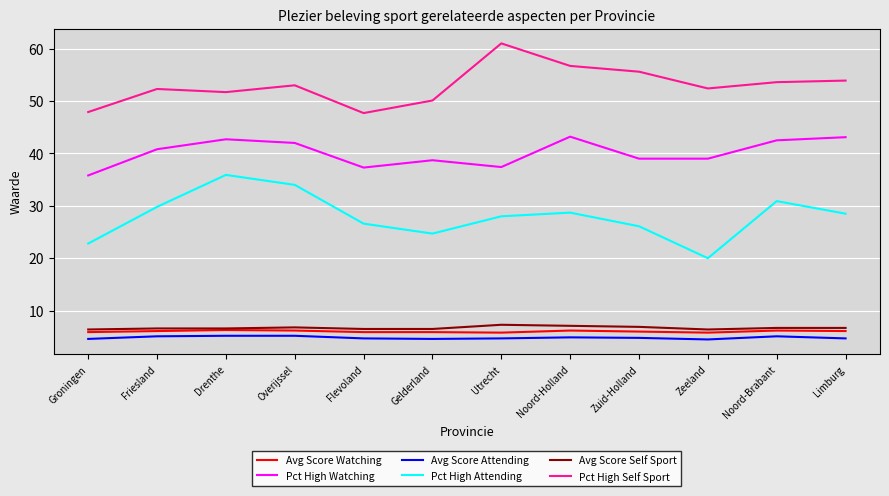

Which series has the largest range (max minus min)?

Pct High Attending